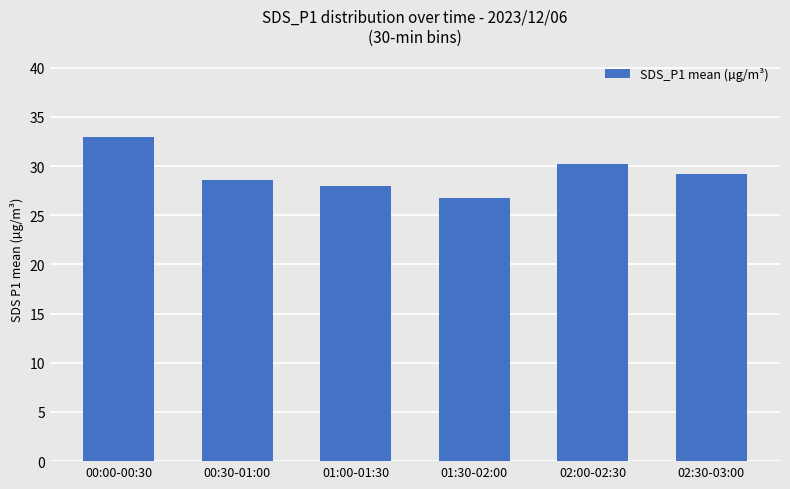

What is the label of the 6th bar from the right?

00:00-00:30